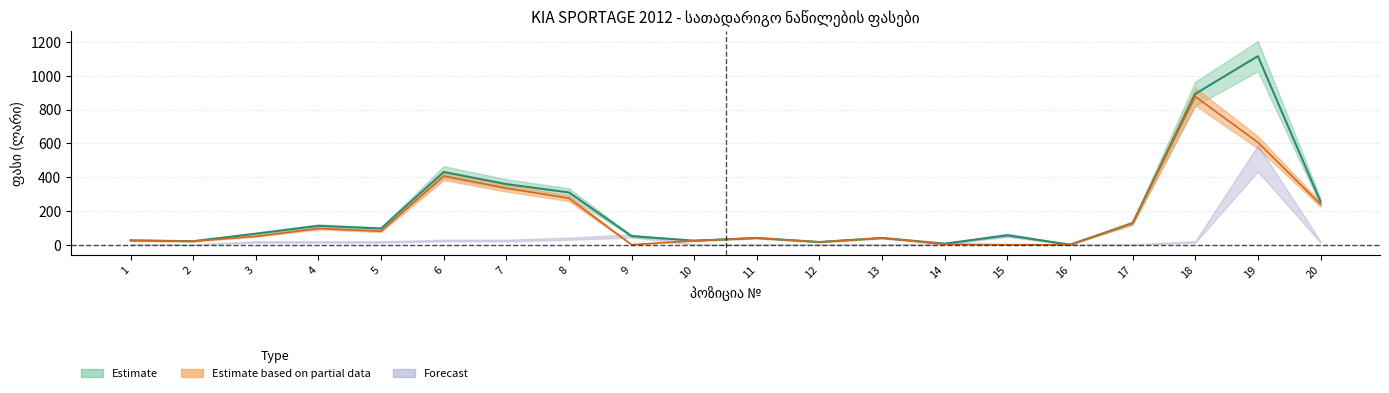

True or false: სათადარიგო ნაწილი (max) and საერთო ფასი (max) intersect in this chart.

False